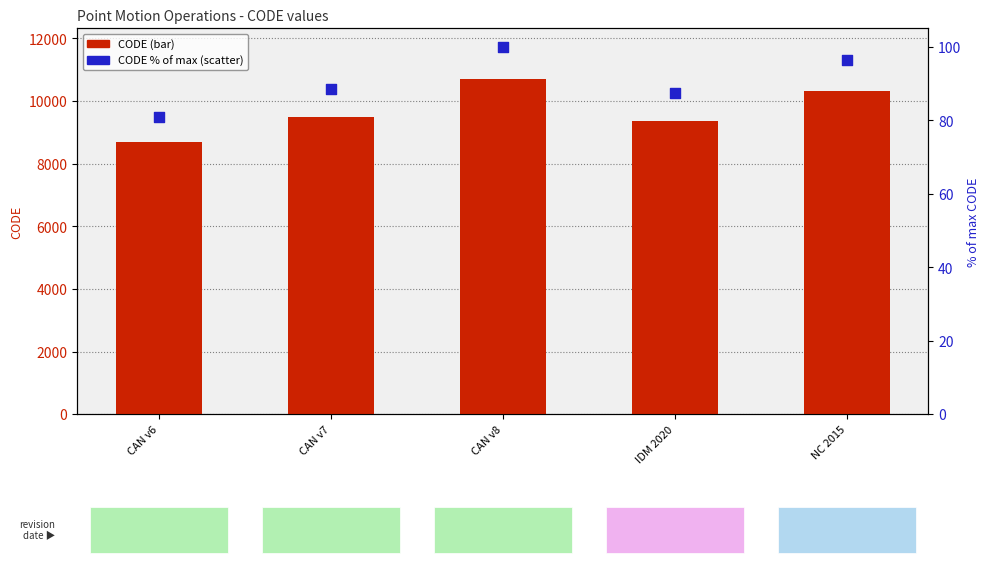

At which category is the sum across all series the highest?

CAN v8